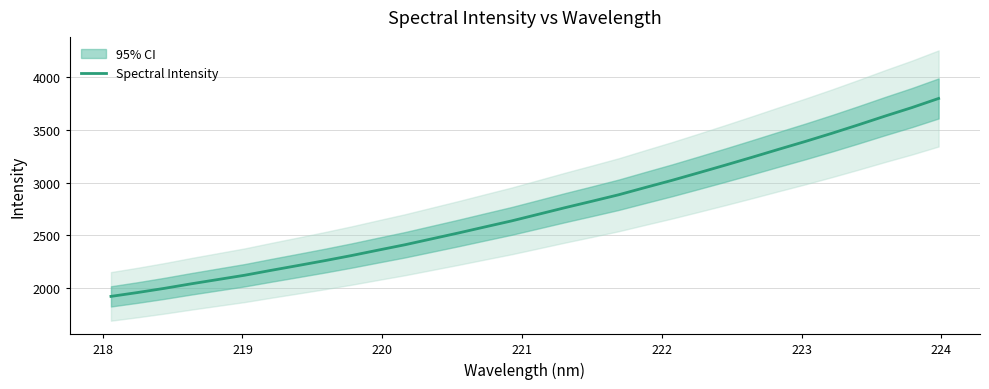

How many lines are shown in the chart?

1